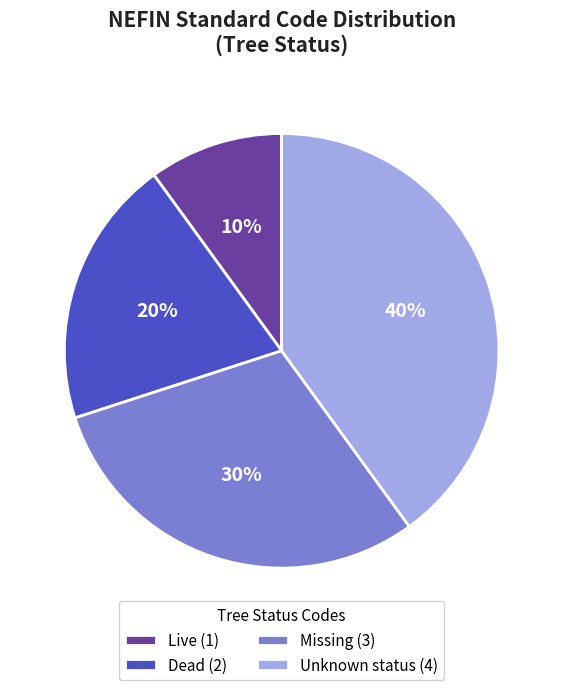

Is there a majority slice in this chart?

No